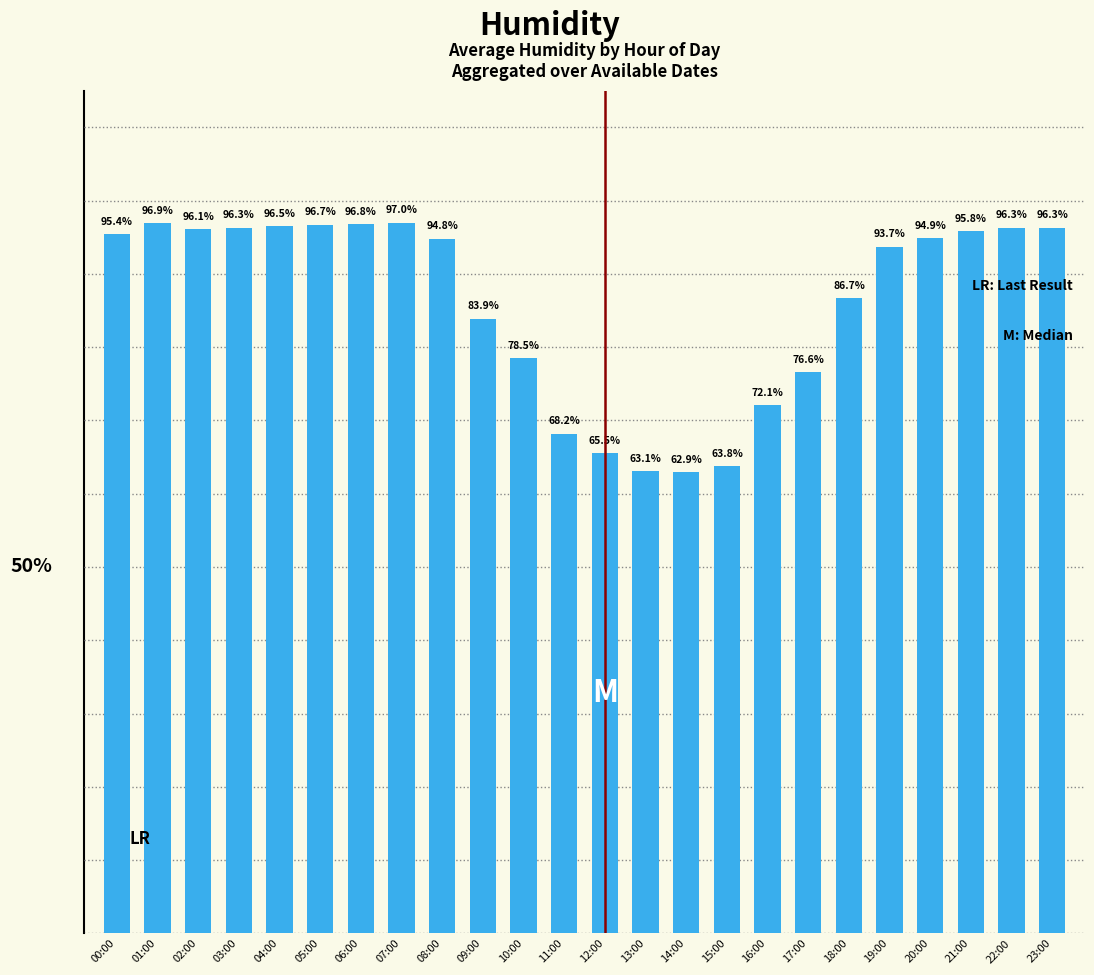

Between 03:00 and 12:00, which is larger?

03:00